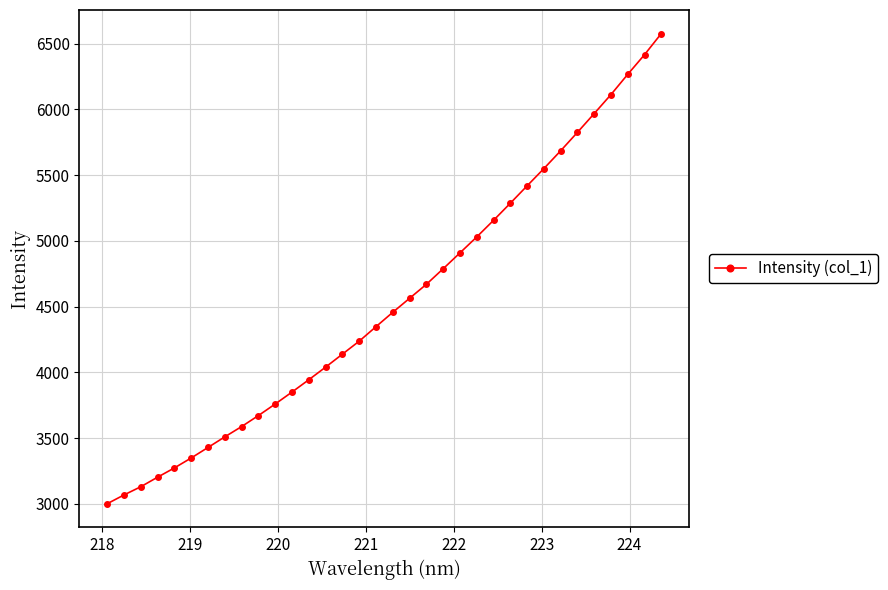

How many distinct data groups are displayed?

1